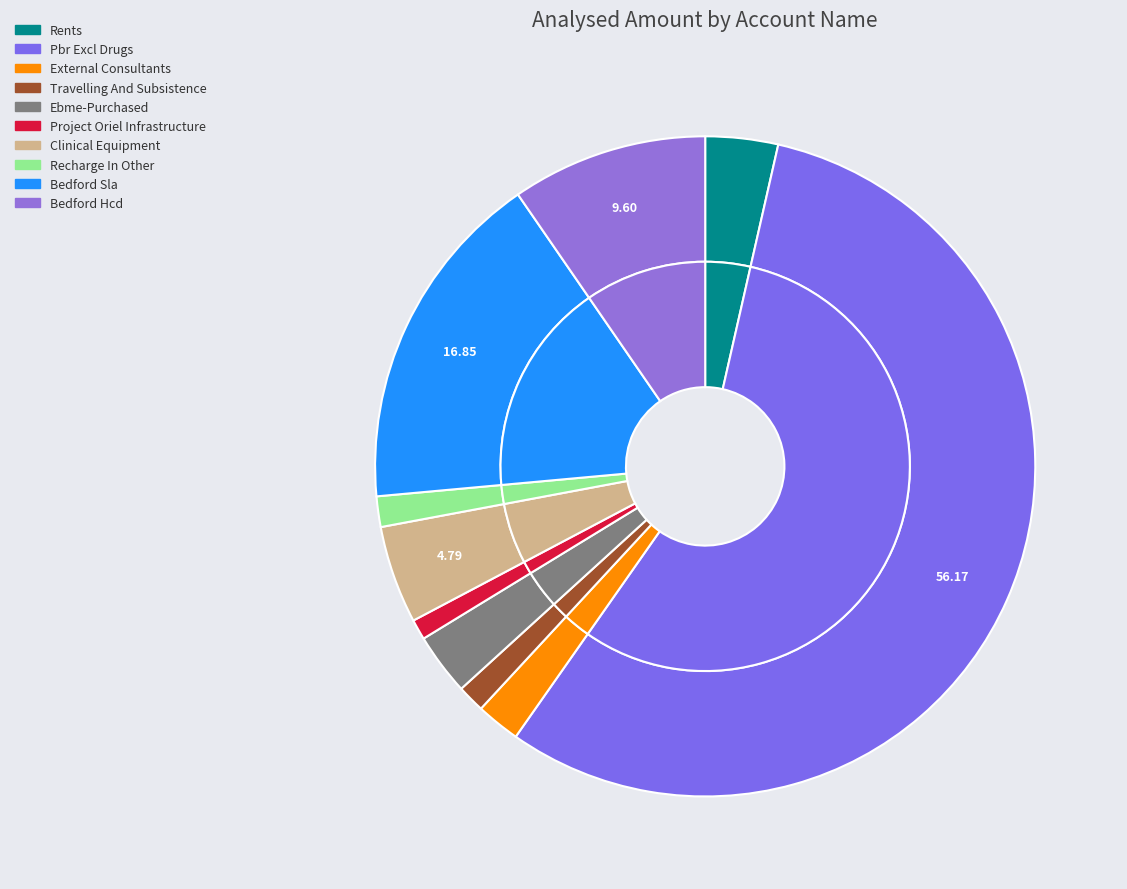

What portion of the pie excludes Bedford Sla?

83.2%